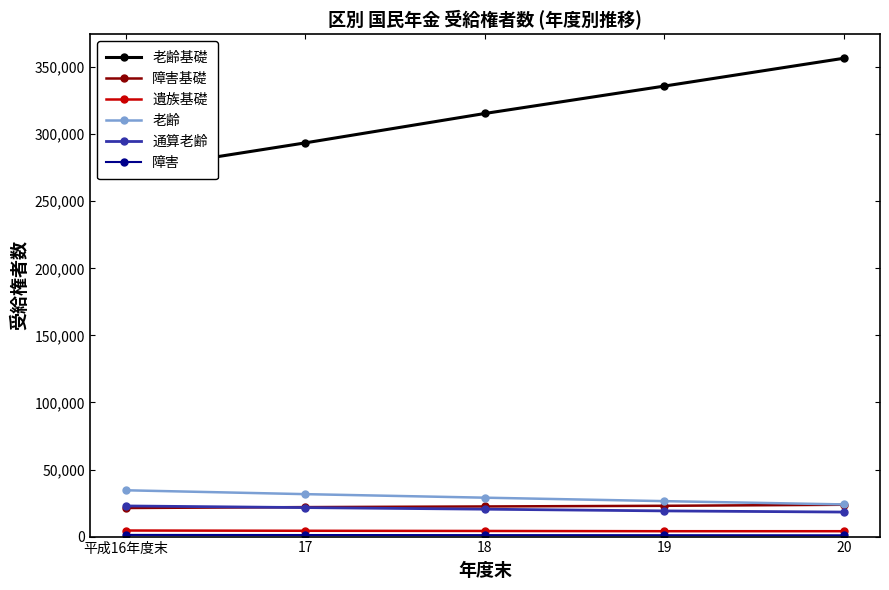

At which label is 障害基礎 closest to 22515?

18